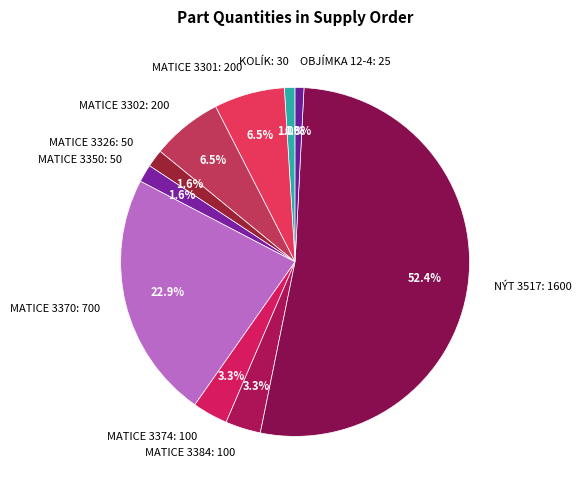

Which has a higher value, MATICE 3374 or MATICE 3350?

MATICE 3374